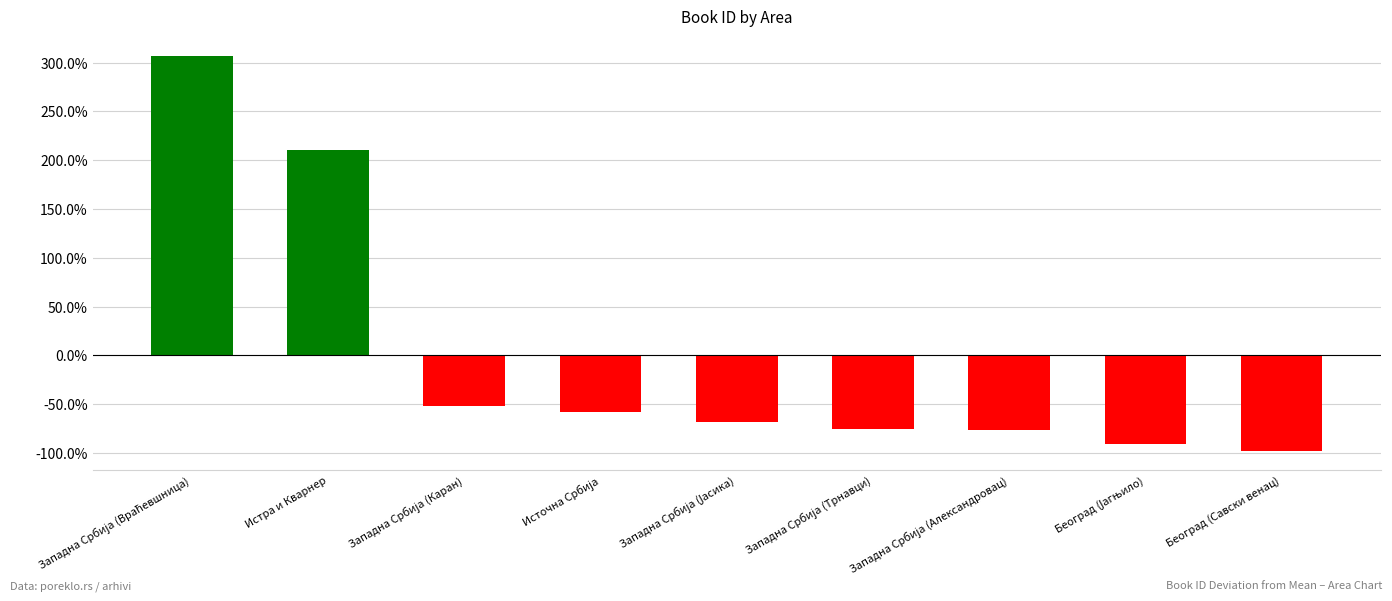

Read the value at Београд (Савски венац).

-97.4